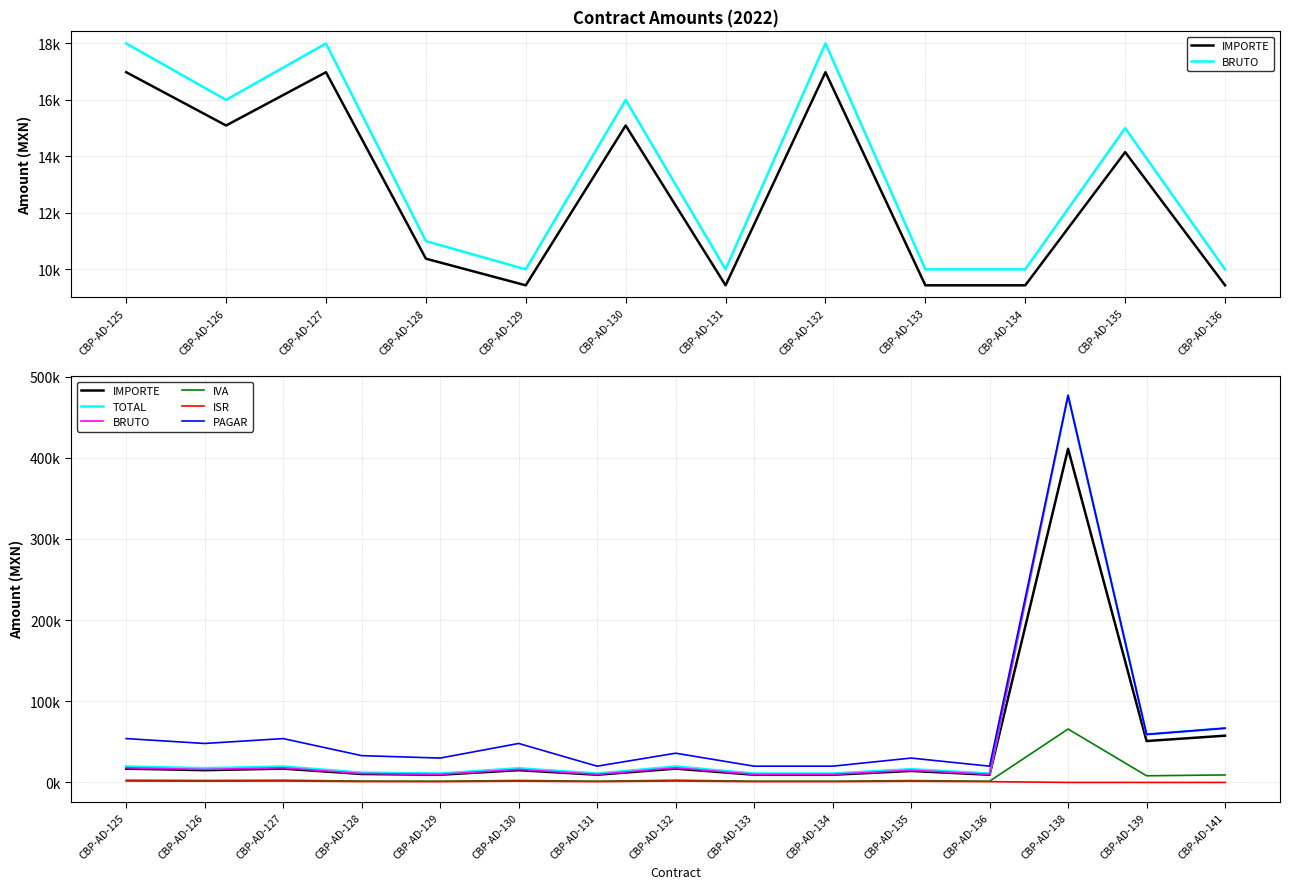

What is the sum of the IVA values at CBP-AD-126 and CBP-AD-135?

4679.2